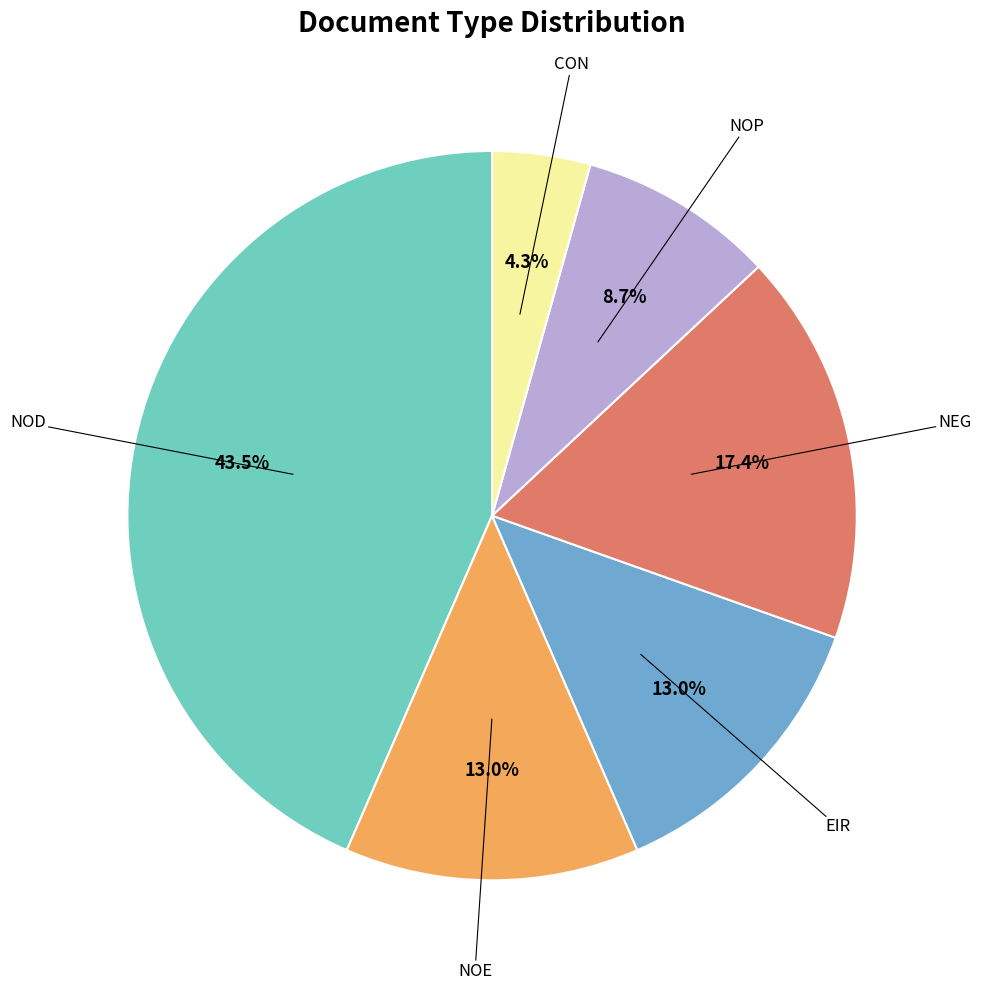

Does any single category account for the majority?

No